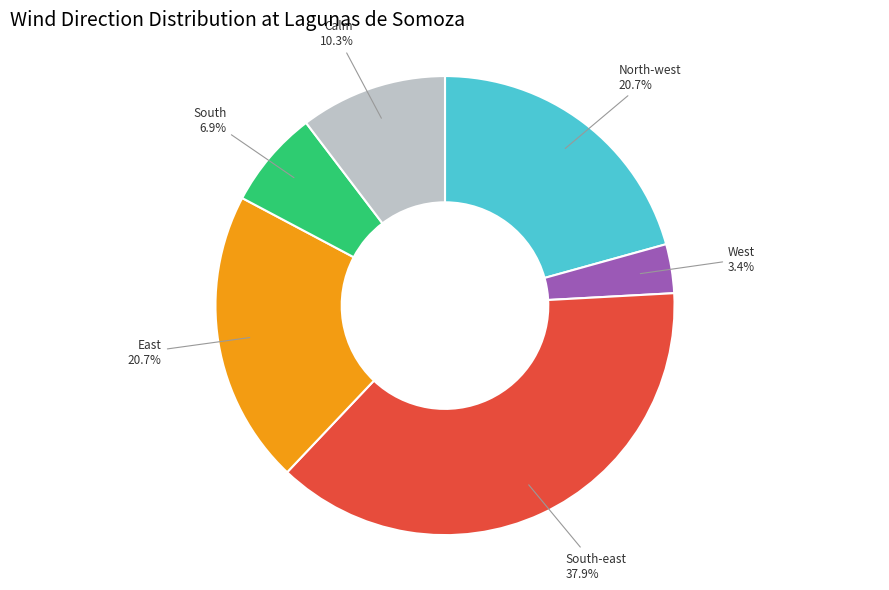

Is there a majority slice in this chart?

No